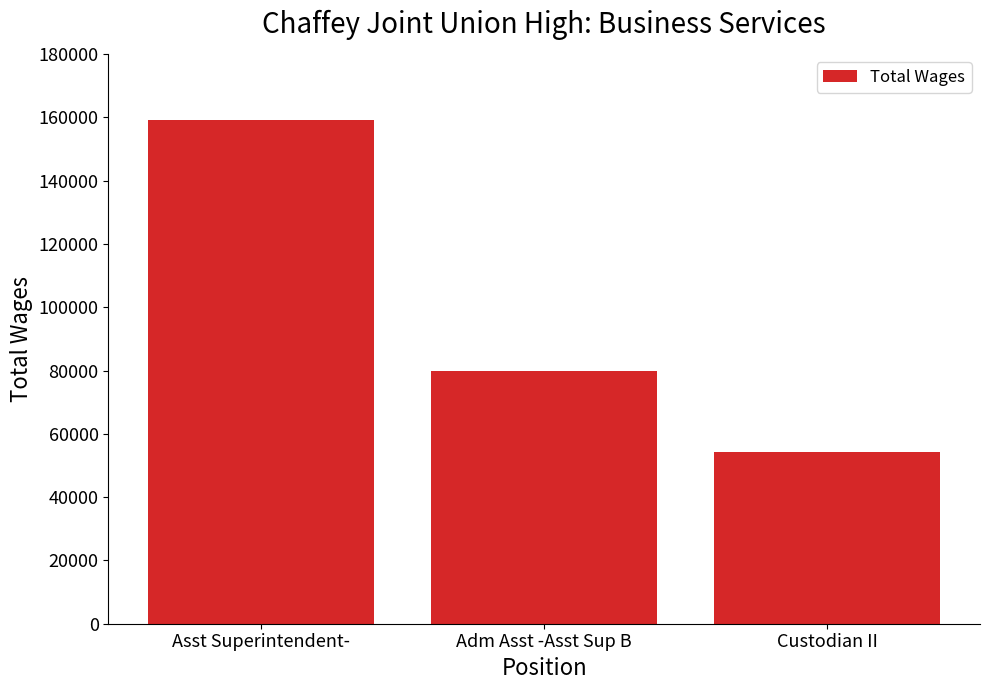

Read the value at Asst Superintendent-, to the nearest 10.

159190